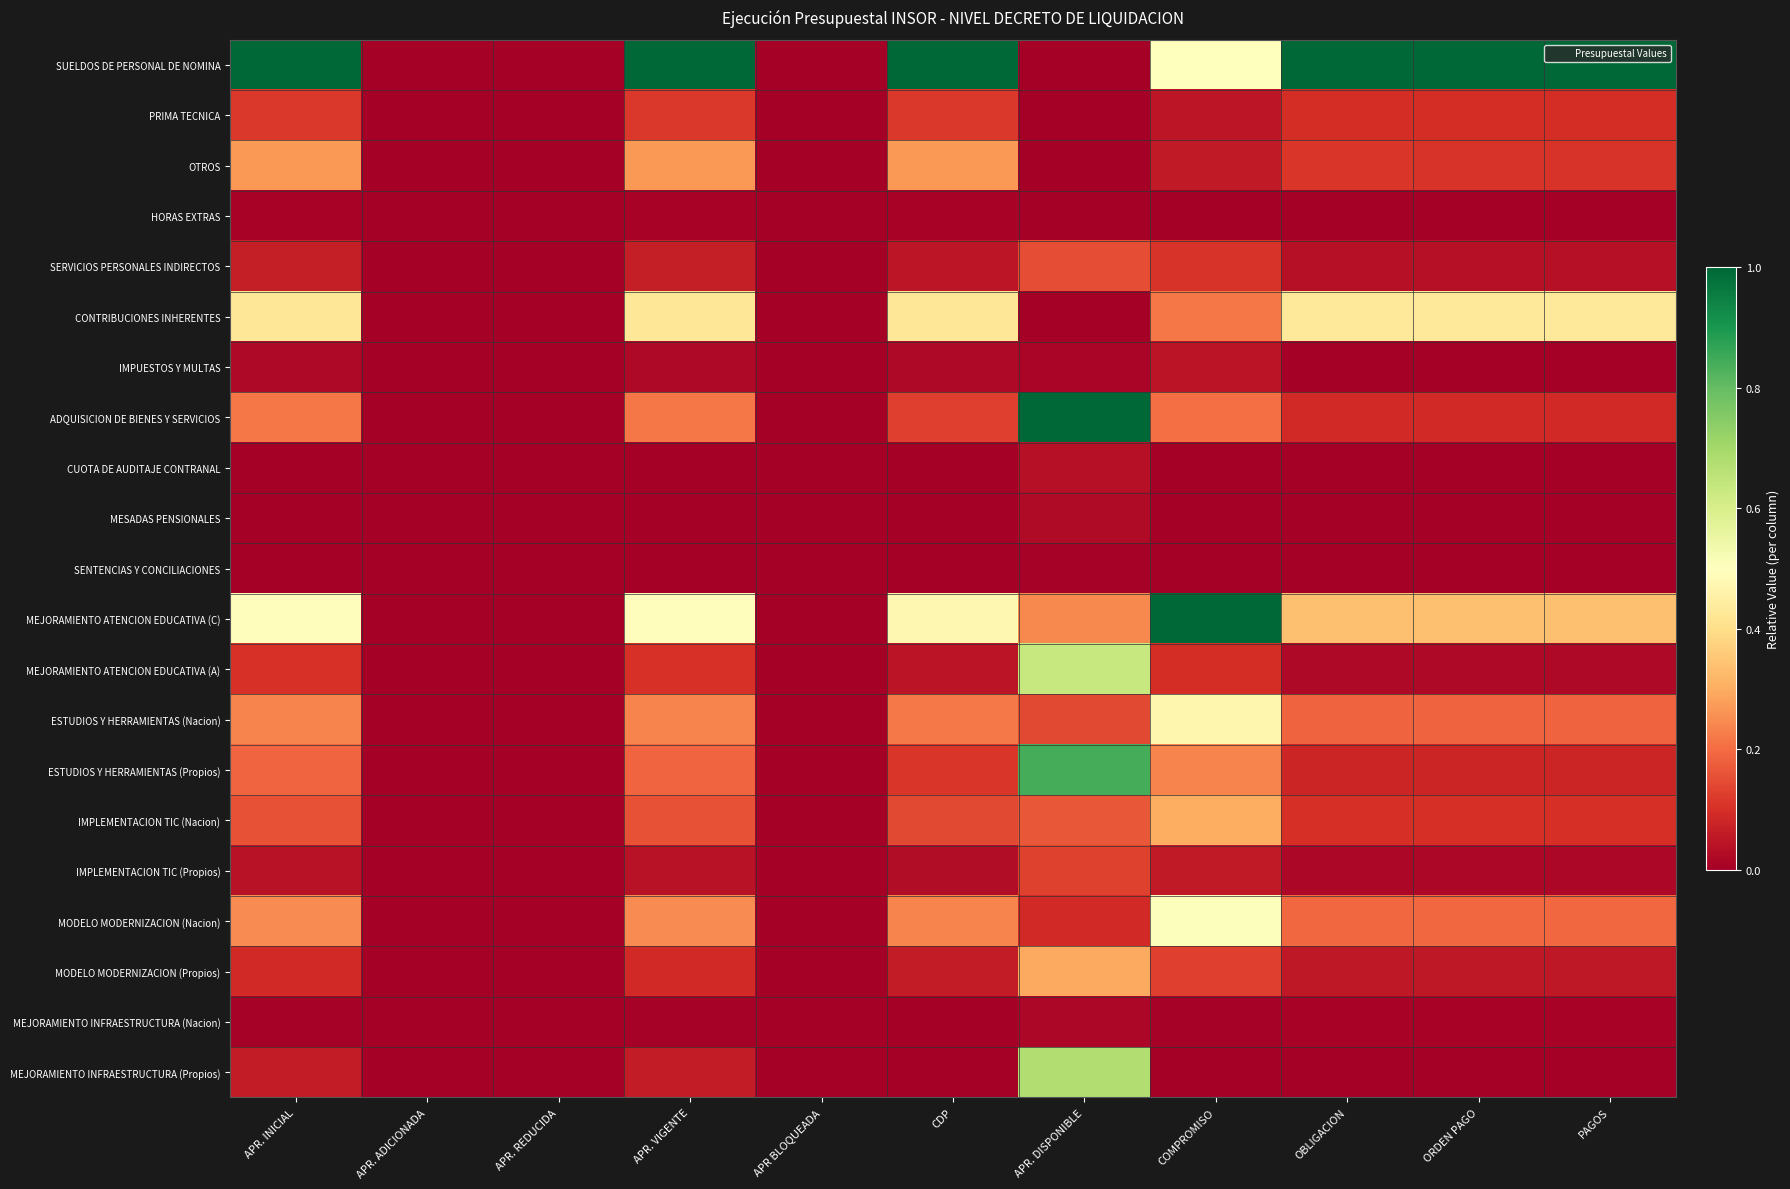

Which series has the widest spread of values?

SUELDOS DE PERSONAL DE NOMINA